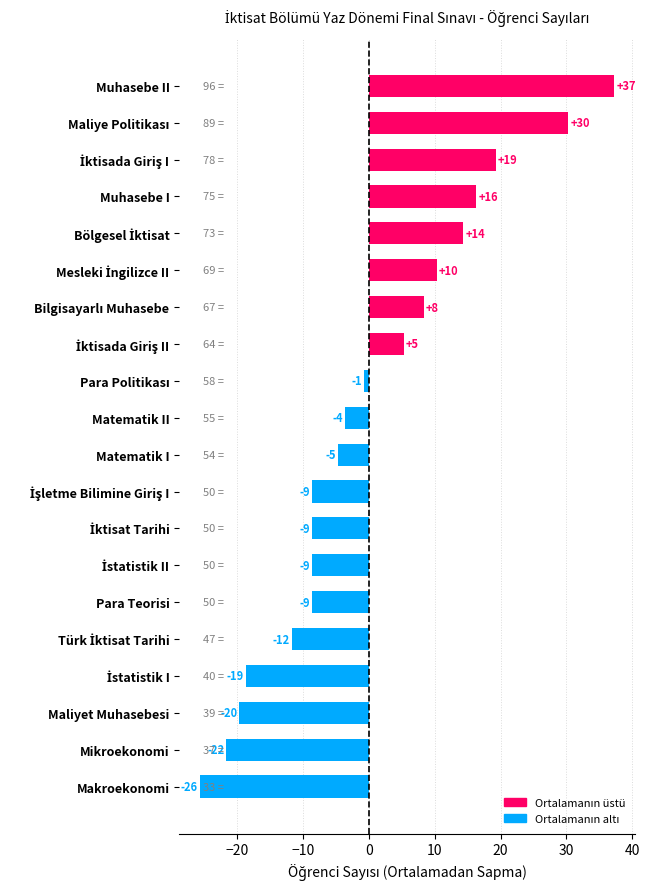

How many bars are there in total?

20